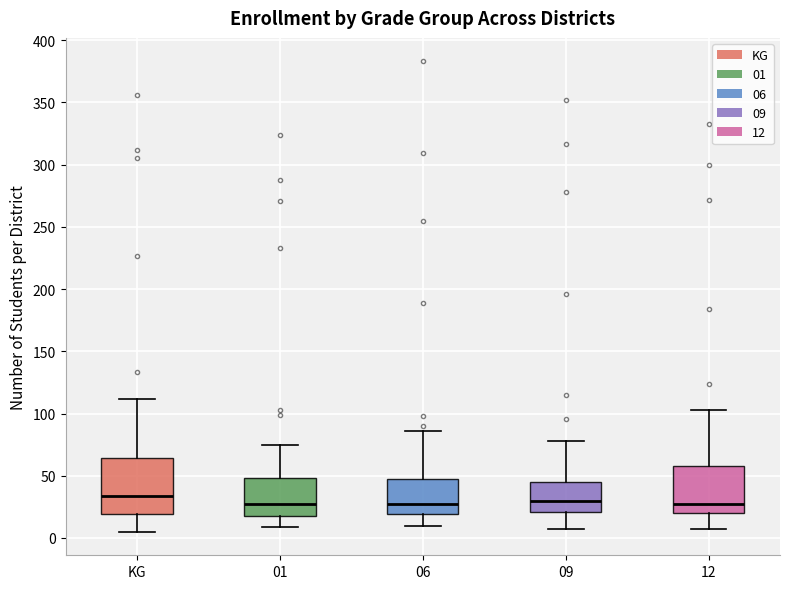

Where is the upper edge of the box for 09 on the y-axis? The values are not printed on the chart, so give them approximately, as read against the axis.

45